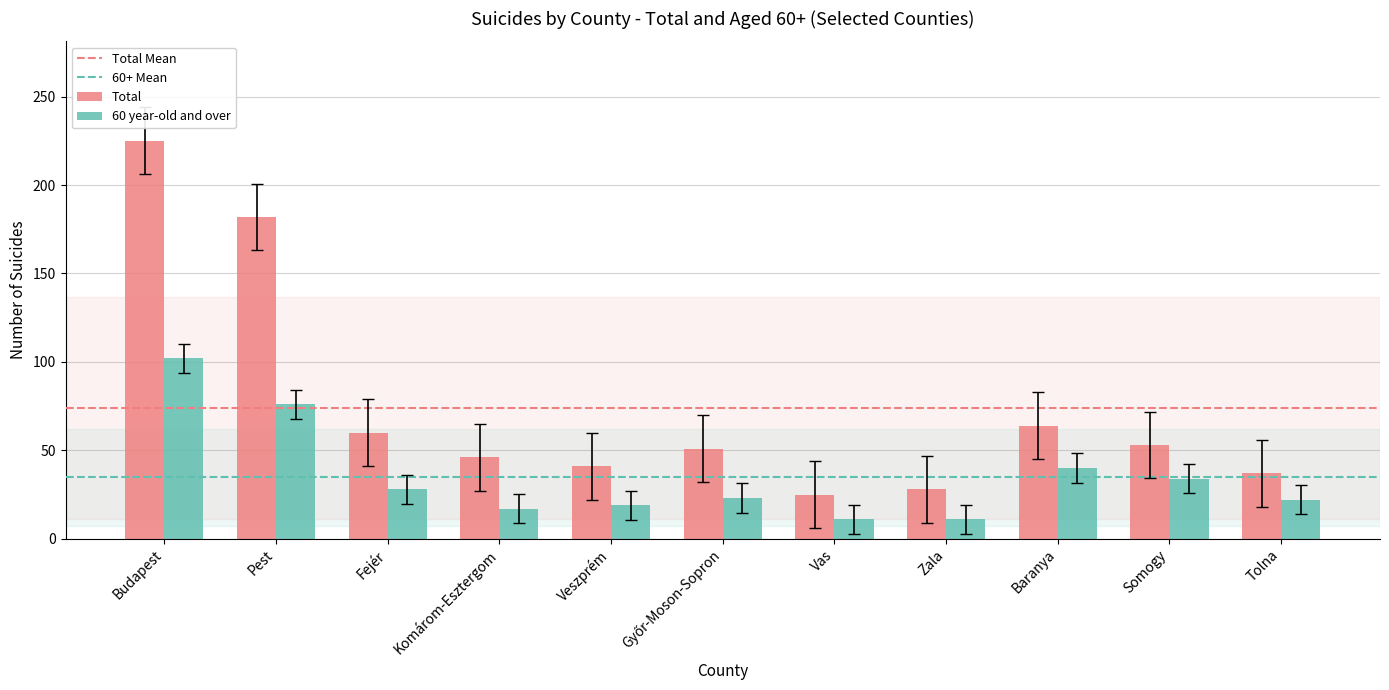

Is it true that Total equals 37 at Tolna?

True